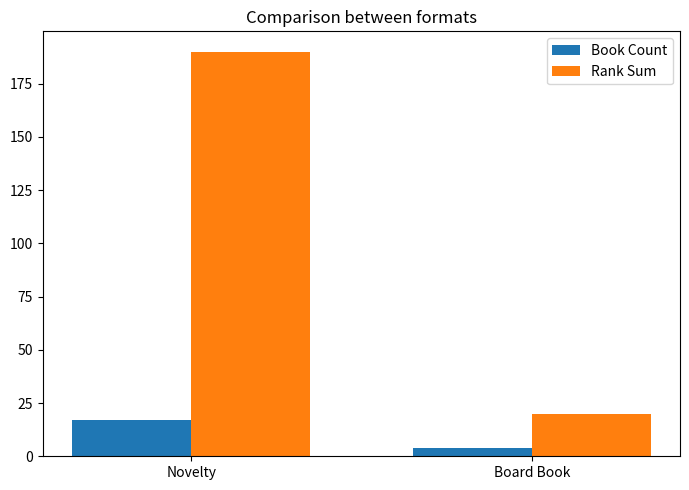

Reading left to right, what are all the values shown in this chart?

Book Count: 17	4
Rank Sum: 190	20